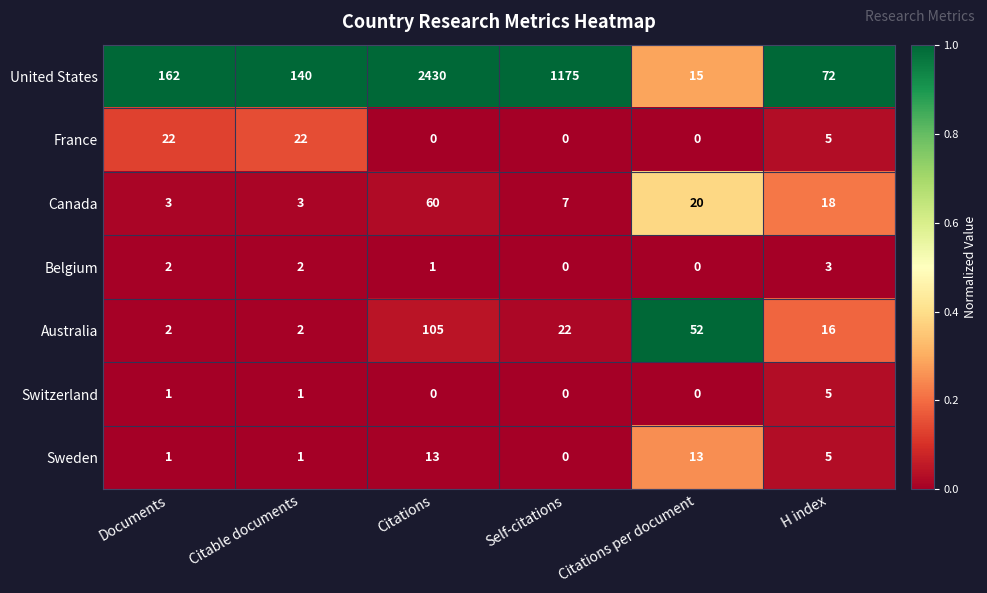

What is the difference between the maximum and minimum values in the Sweden series?

13